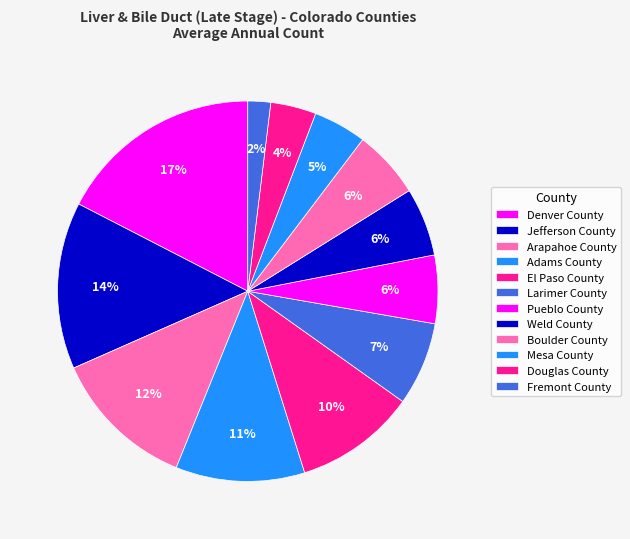

Which category has the biggest portion of the pie?

Denver County